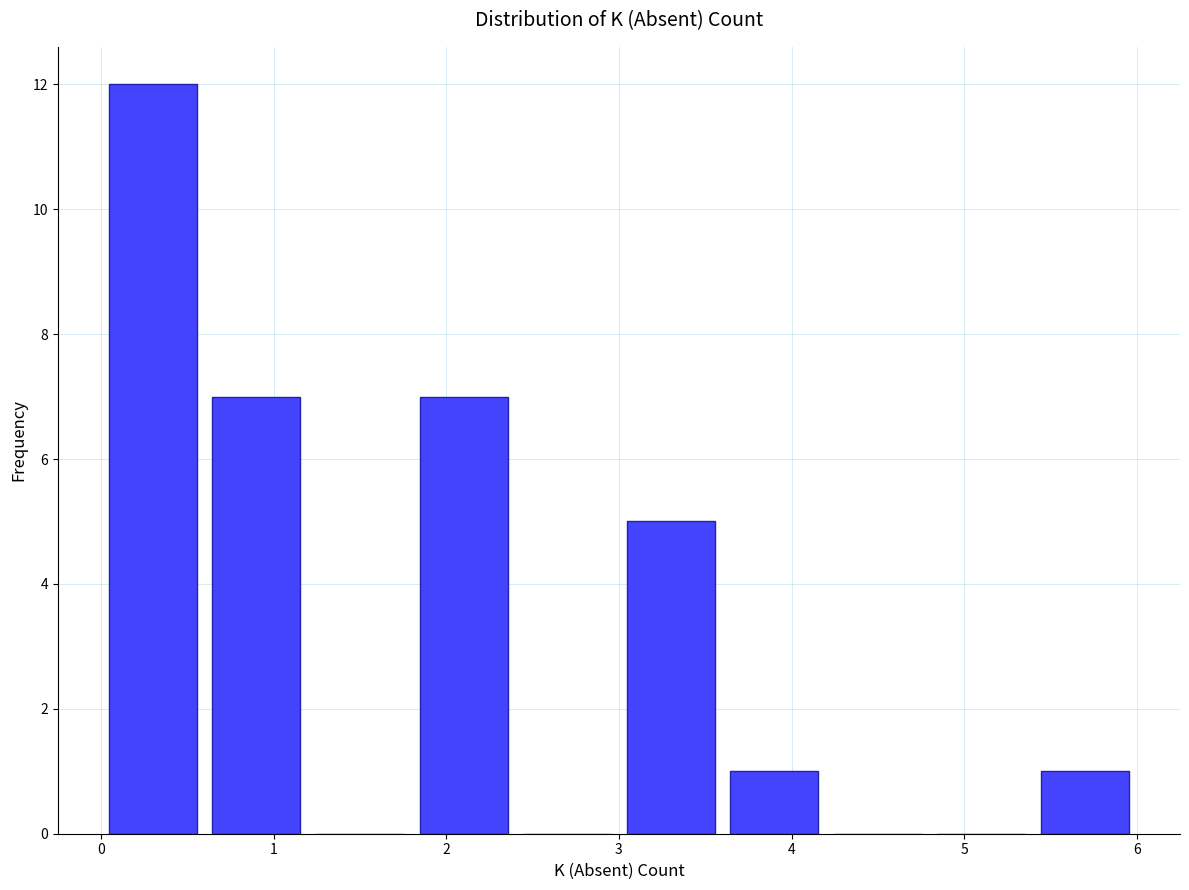

Reading left to right, list every bar in this chart as the range it spans on the x-axis followed by its height. The values are not printed on the chart, so give them approximately, as read against the axis.

0.0 to 0.6: 12
0.6 to 1.2: 7
1.2 to 1.8: 0
1.8 to 2.4: 7
2.4 to 3.0: 0
3.0 to 3.6: 5
3.6 to 4.2: 1
4.2 to 4.8: 0
4.8 to 5.4: 0
5.4 to 6.0: 1